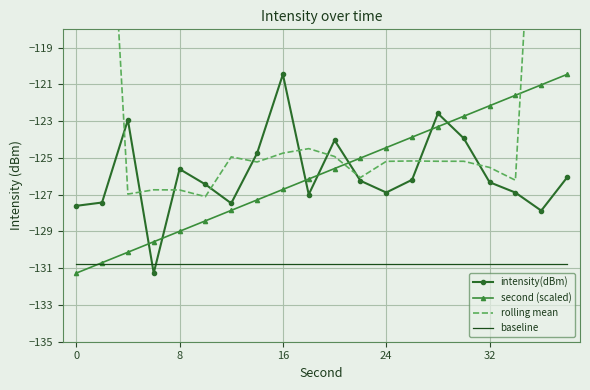

The value of intensity(dBm) at 32 is -126.3. True or false?

True